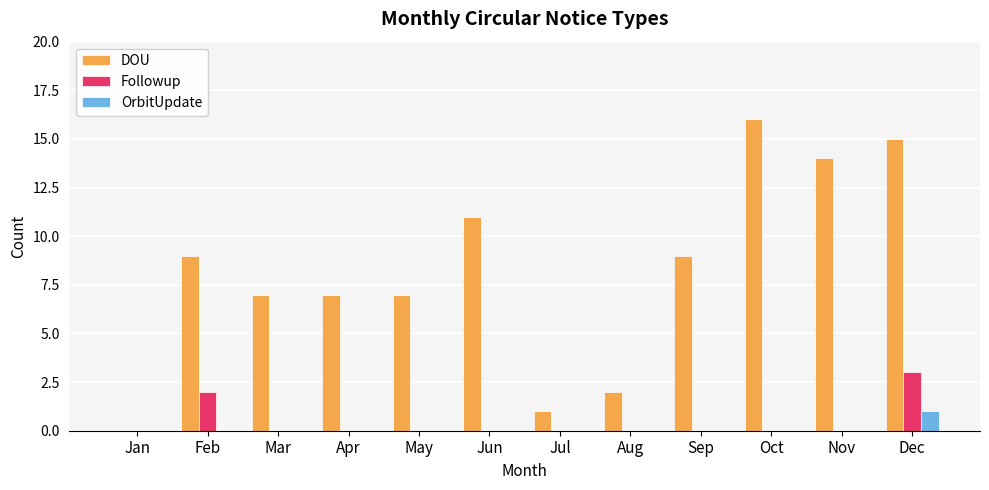

How many distinct data groups are displayed?

3